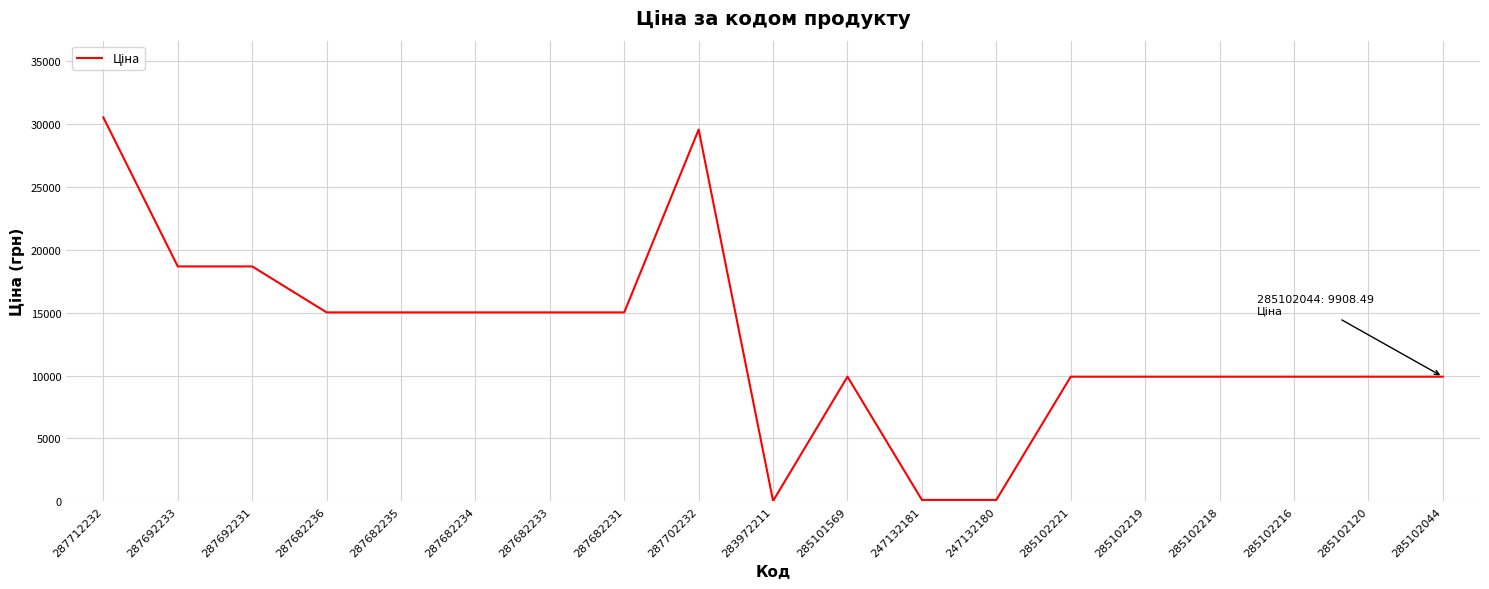

What value does the data have at 285102120?

9908.5